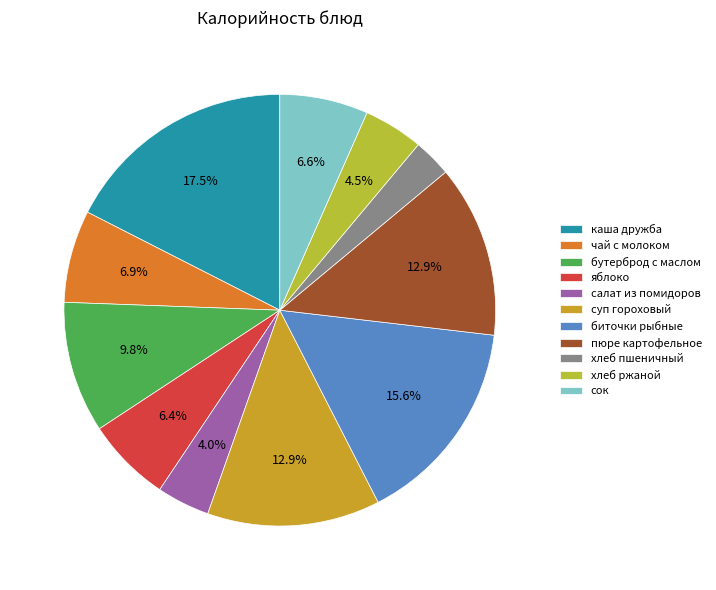

Which category has the smallest portion of the pie?

хлеб пшеничный